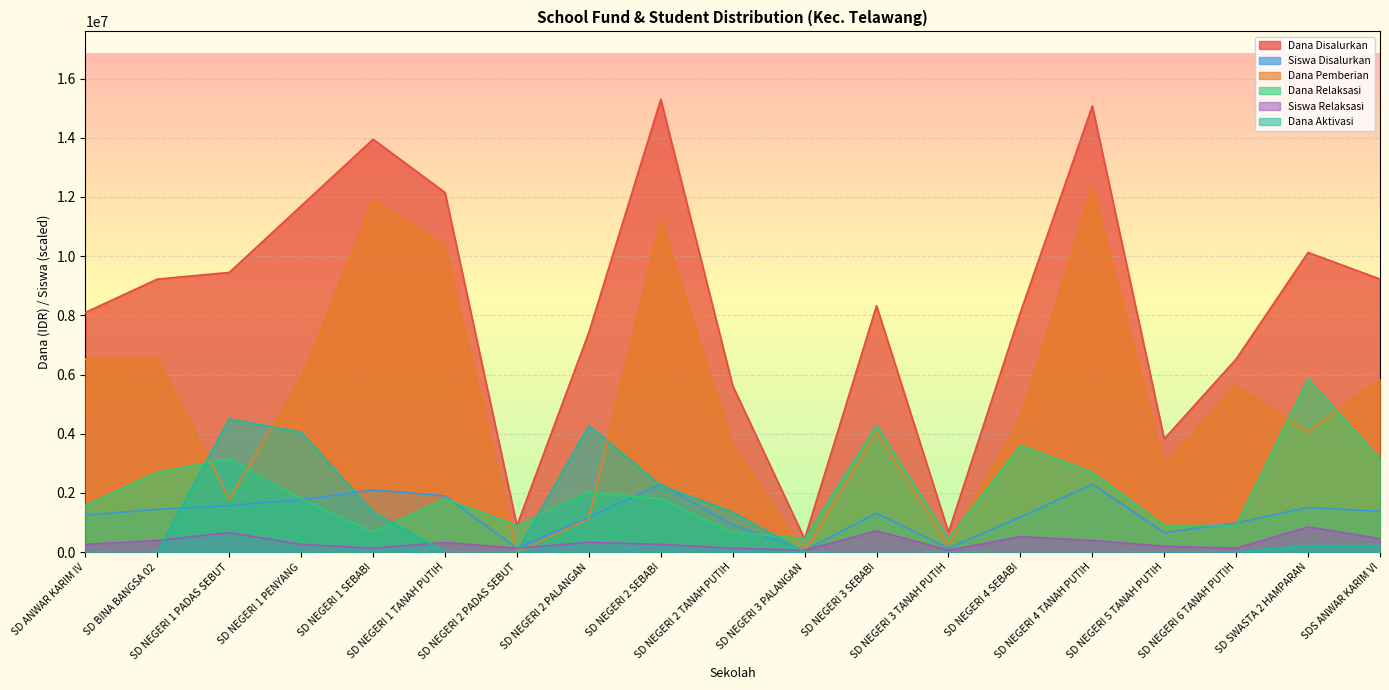

Which series has the largest total across all categories?

Dana Disalurkan